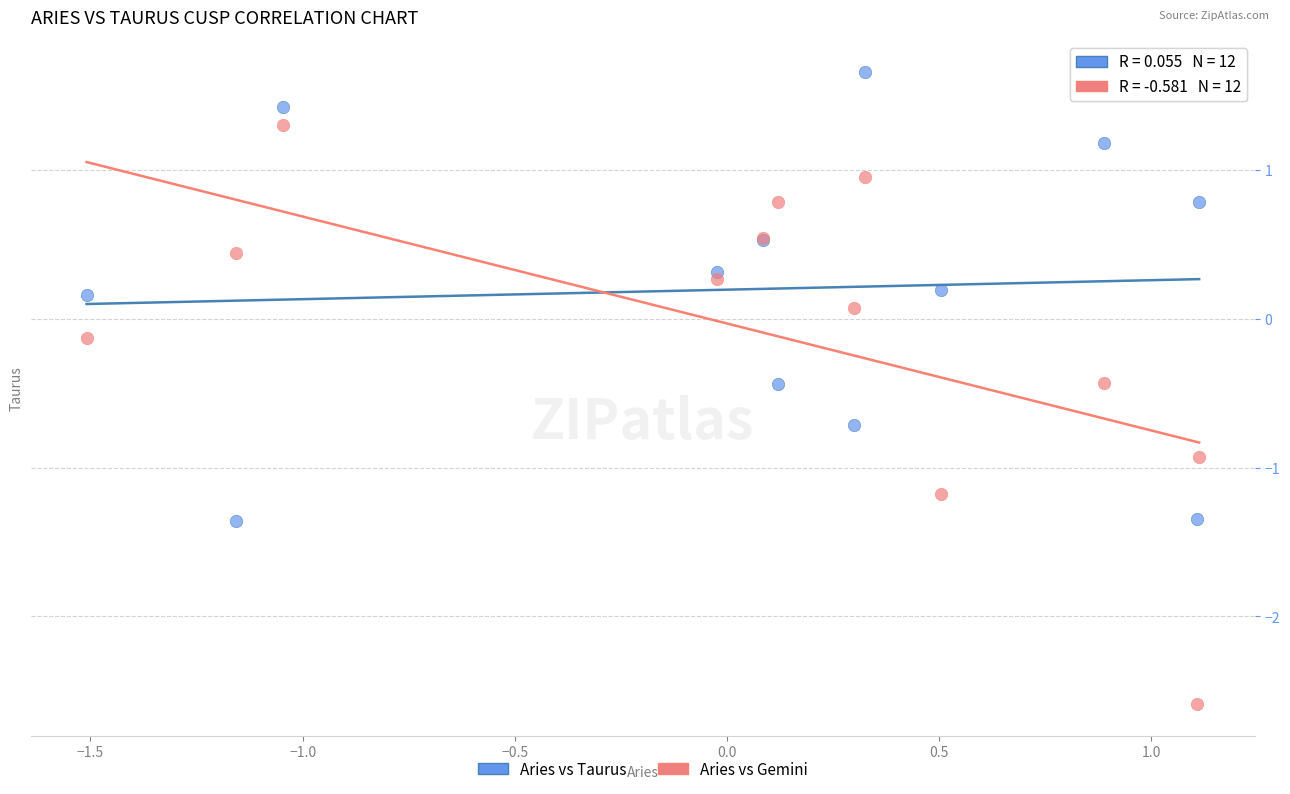

What are all the series names shown in the legend?

Aries vs Taurus, Aries vs Gemini